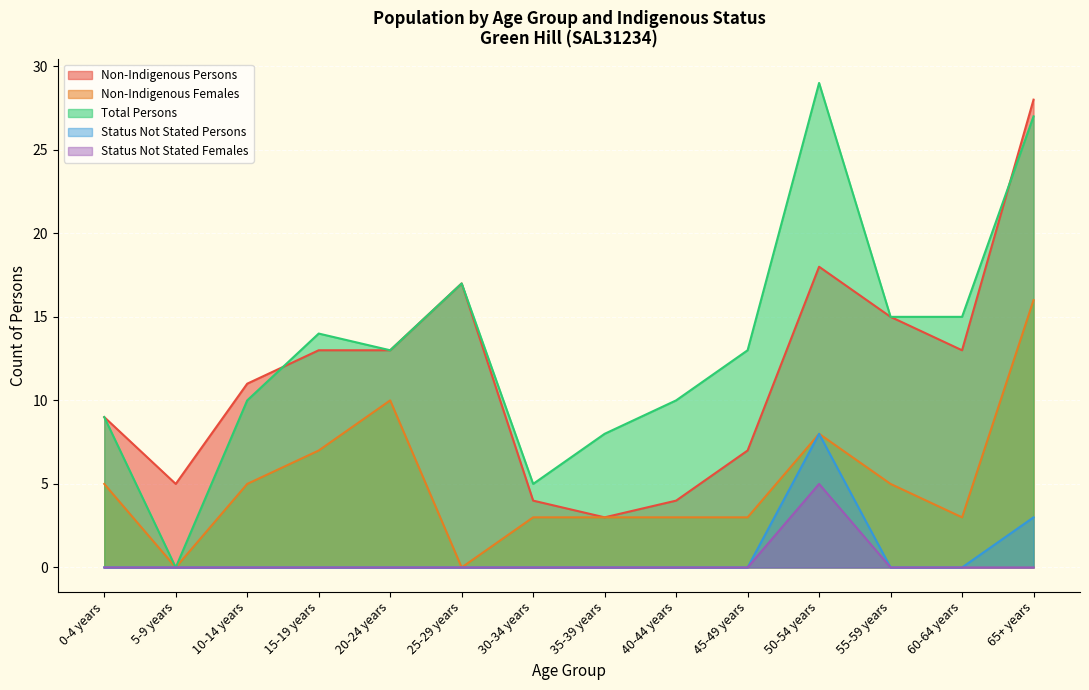

What is the label of the 14th point from the left?

65+ years